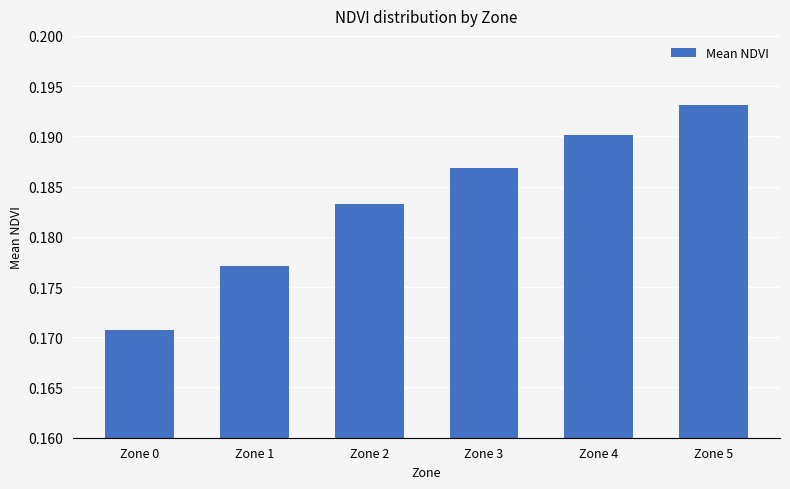

Which label corresponds to the largest value in the chart?

Zone 5